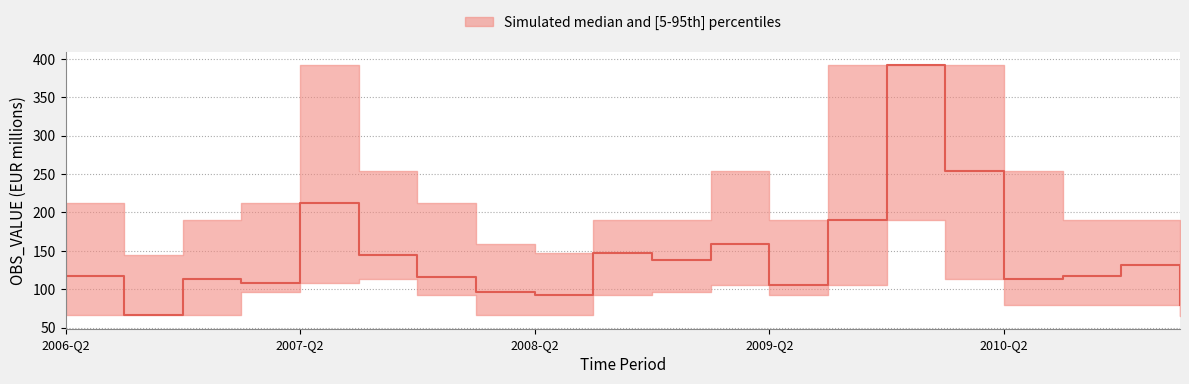

What is the label of the 19th point from the right?

2006-Q3